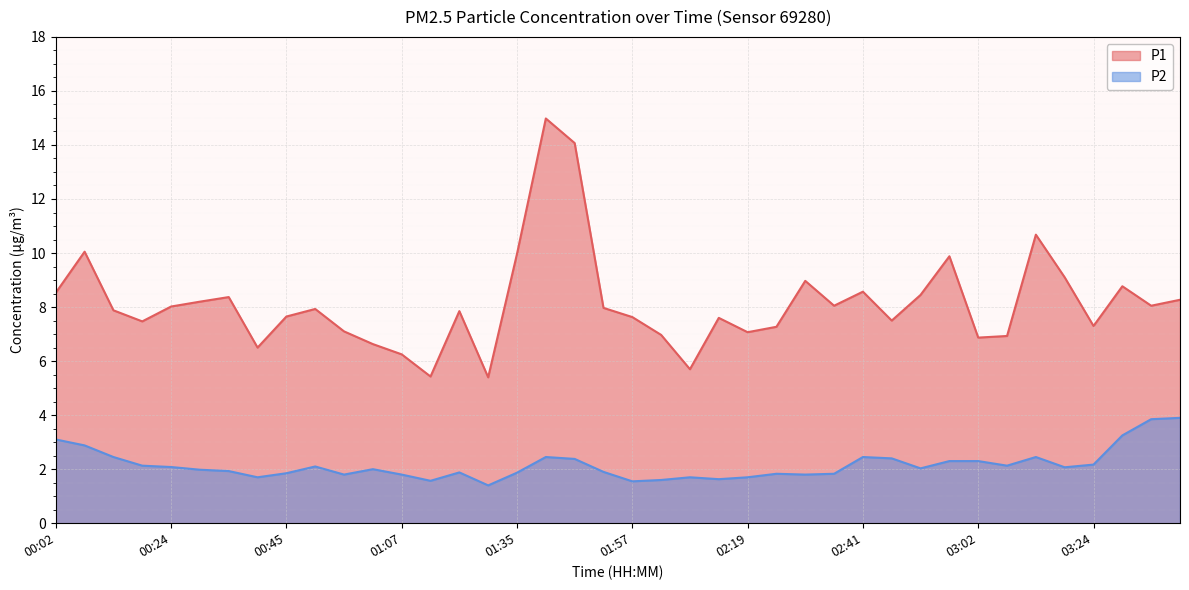

Reading left to right, what are all the values shown in this chart?

P1: 00:02=8.5	00:08=10.1	00:13=7.9	00:18=7.5	00:24=8.0	00:29=8.2	00:35=8.4	00:40=6.5	00:45=7.7	00:51=7.9	00:56=7.1	01:02=6.6	01:07=6.2	01:13=5.4	01:18=7.8	01:30=5.4	01:35=10.0	01:40=15.0	01:46=14.1	01:52=8.0	01:57=7.6	02:03=7.0	02:08=5.7	02:14=7.6	02:19=7.1	02:24=7.3	02:30=9.0	02:35=8.1	02:41=8.6	02:46=7.5	02:51=8.4	02:57=9.9	03:02=6.9	03:08=6.9	03:13=10.7	03:18=9.1	03:24=7.3	03:29=8.8	03:35=8.1	03:40=8.3
P2: 00:02=3.1	00:08=2.9	00:13=2.5	00:18=2.1	00:24=2.1	00:29=2.0	00:35=1.9	00:40=1.7	00:45=1.9	00:51=2.1	00:56=1.8	01:02=2.0	01:07=1.8	01:13=1.6	01:18=1.9	01:30=1.4	01:35=1.9	01:40=2.5	01:46=2.4	01:52=1.9	01:57=1.6	02:03=1.6	02:08=1.7	02:14=1.6	02:19=1.7	02:24=1.8	02:30=1.8	02:35=1.8	02:41=2.5	02:46=2.4	02:51=2.0	02:57=2.3	03:02=2.3	03:08=2.1	03:13=2.5	03:18=2.1	03:24=2.2	03:29=3.2	03:35=3.9	03:40=3.9